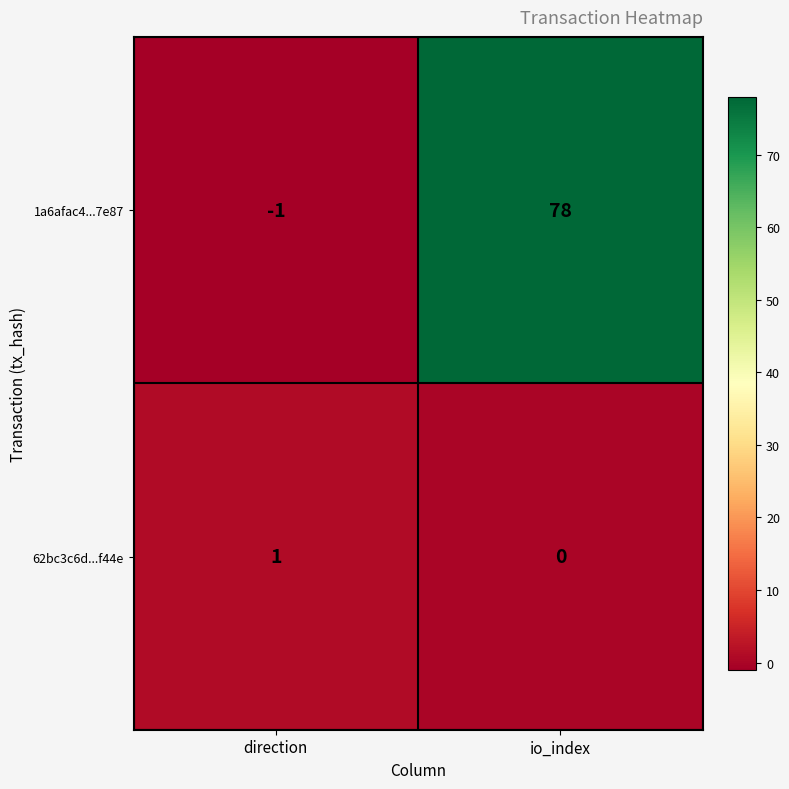

Reading left to right, transcribe all the data shown in this chart.

1a6afac4...7e87: direction=-1	io_index=78
62bc3c6d...f44e: direction=1	io_index=0